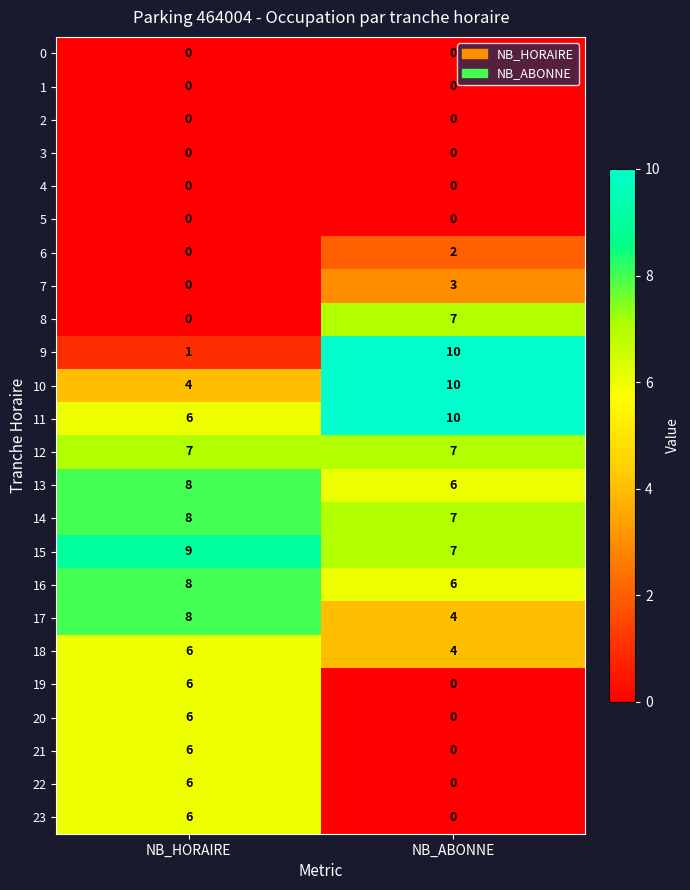

Which series has the widest spread of values?

9